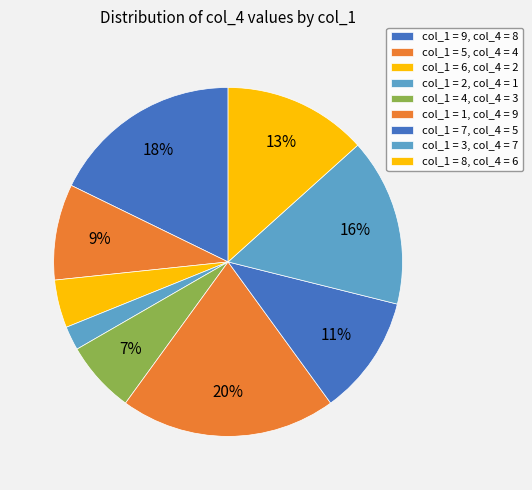

To the nearest percent, what is the difference between the largest and smallest slice percentages?

18%